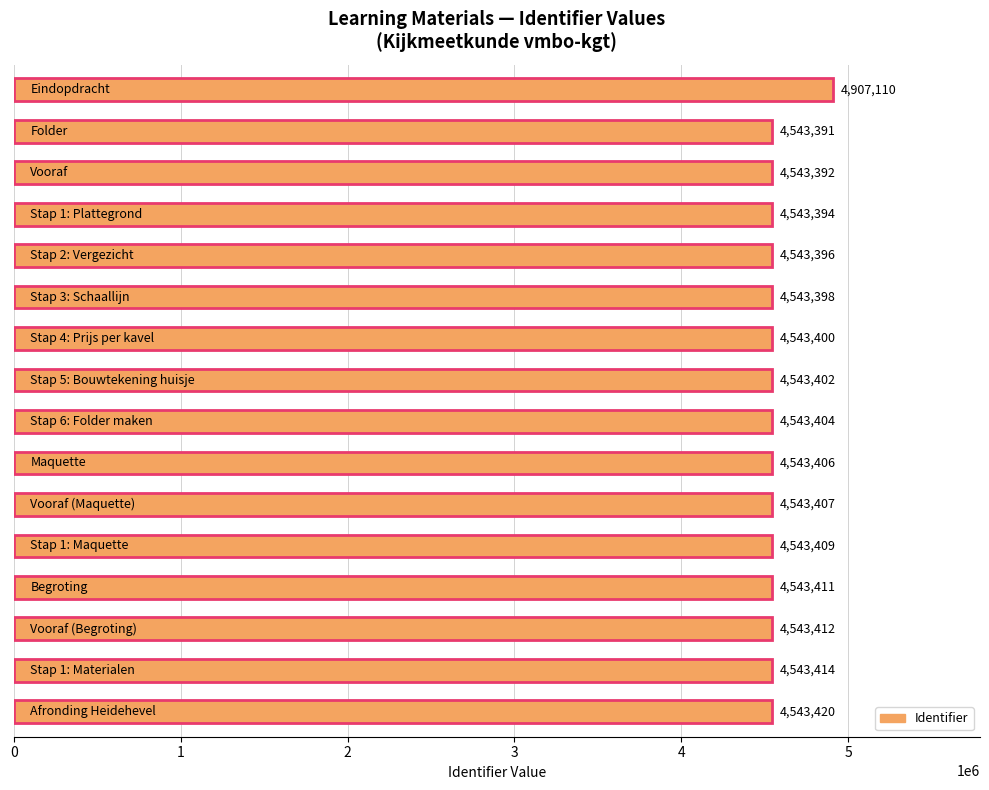

Reading top to bottom, extract all data points from this chart.

4907110	4543391	4543392	4543394	4543396	4543398	4543400	4543402	4543404	4543406	4543407	4543409	4543411	4543412	4543414	4543420